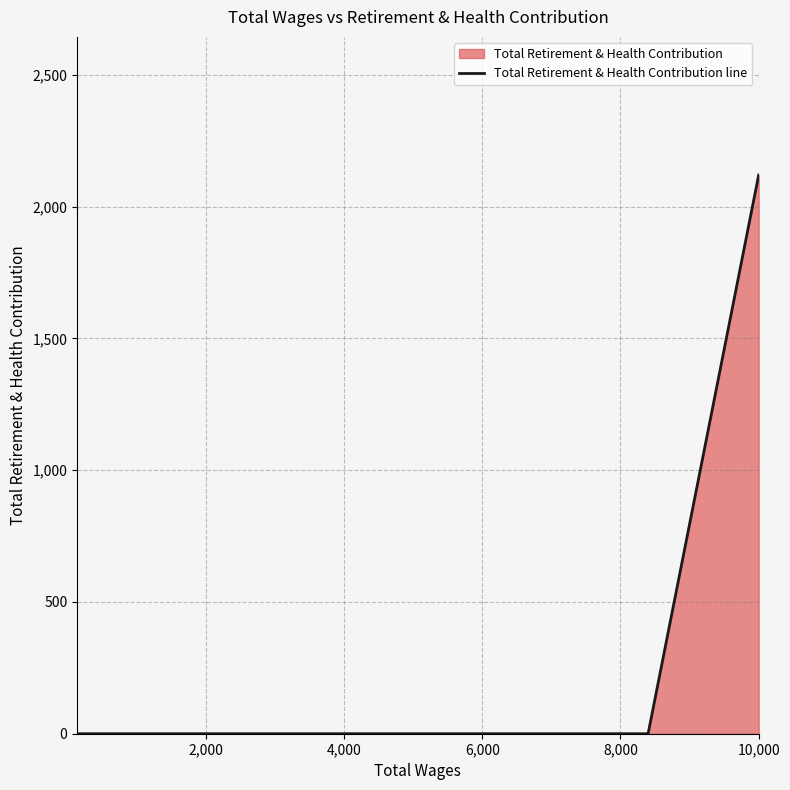

What is the greatest value displayed?

2120